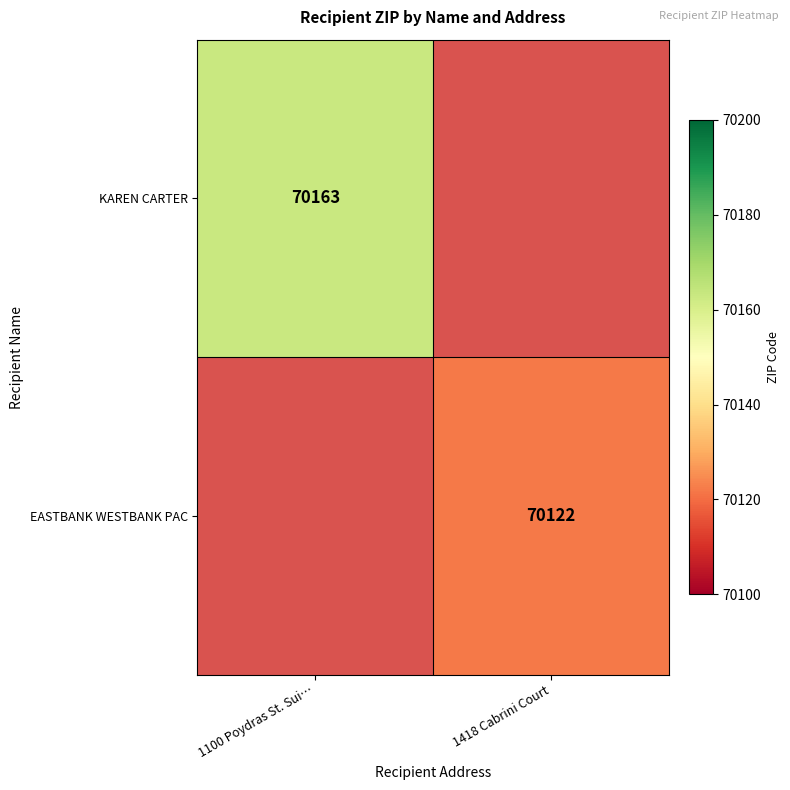

The value of KAREN CARTER at 1100 Poydras St. Sui… is 99218. True or false?

False